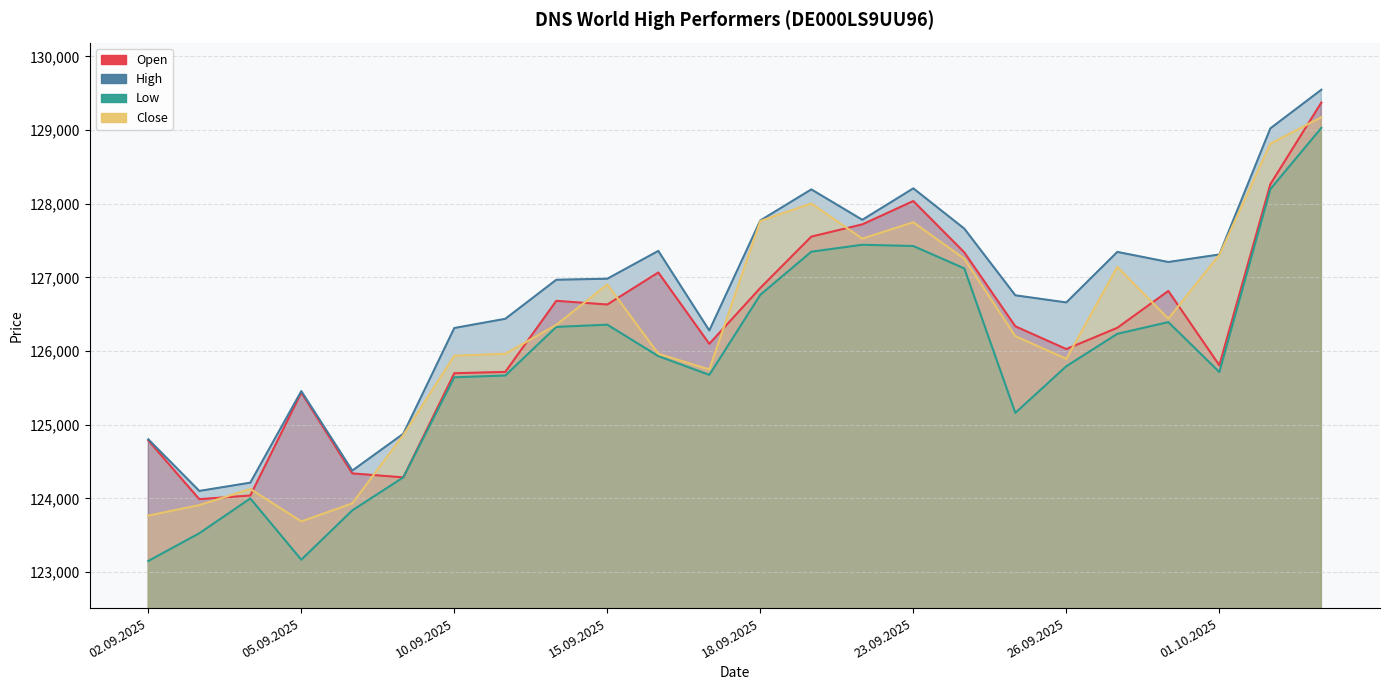

At 29.09.2025, list the series in order from smallest to largest.

Low, Open, Close, High